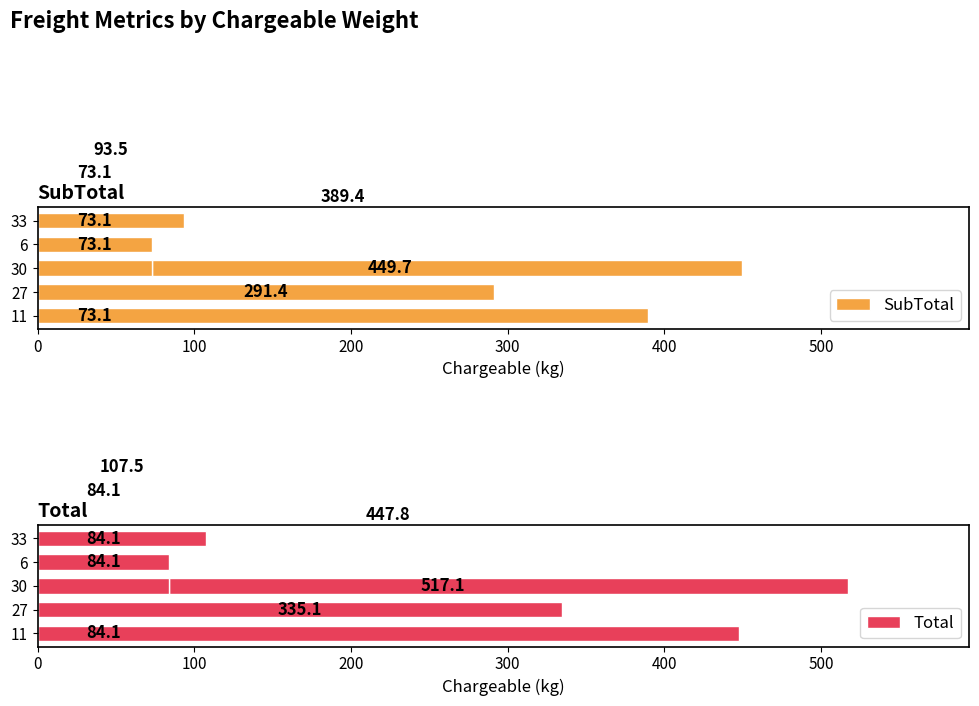

What are all the series names shown in the legend?

SubTotal, Total